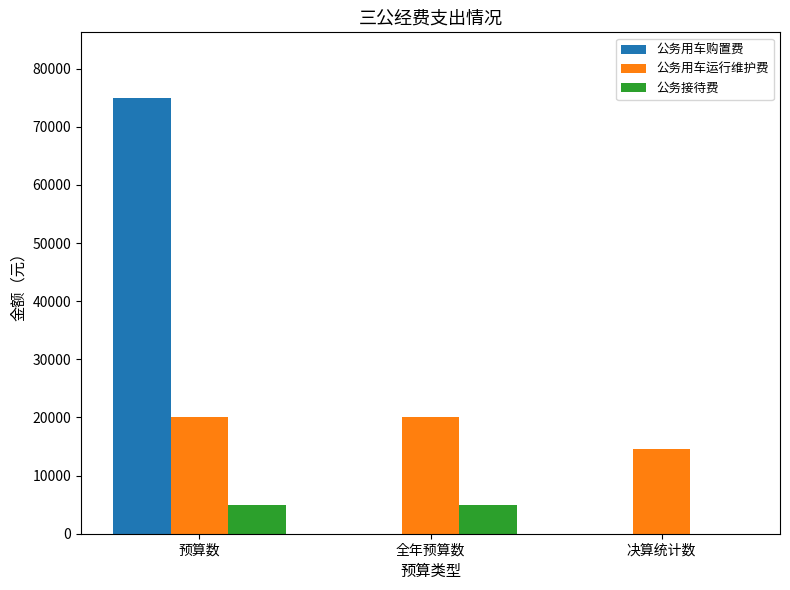

Which series has the largest range (max minus min)?

公务用车购置费